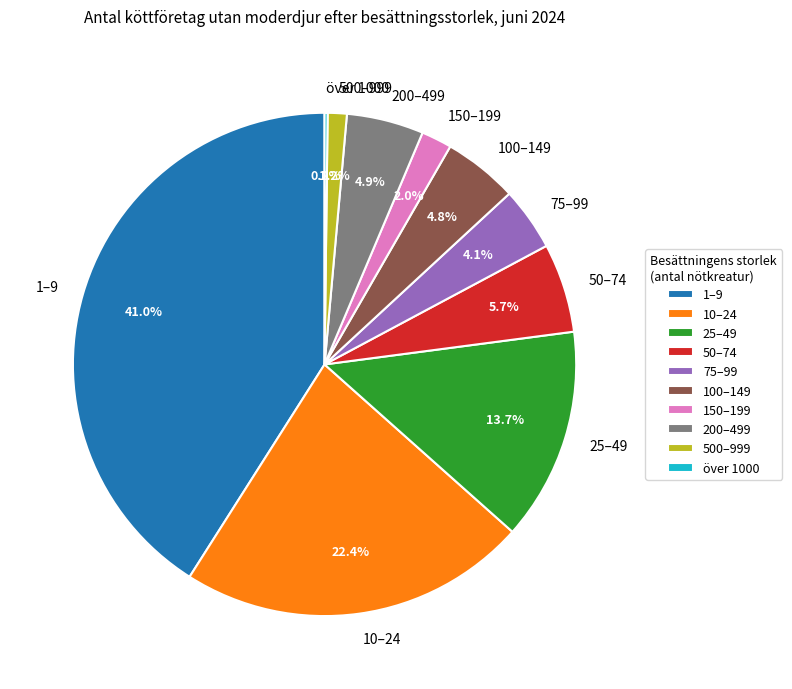

Which has a higher value, 75–99 or 500–999?

75–99